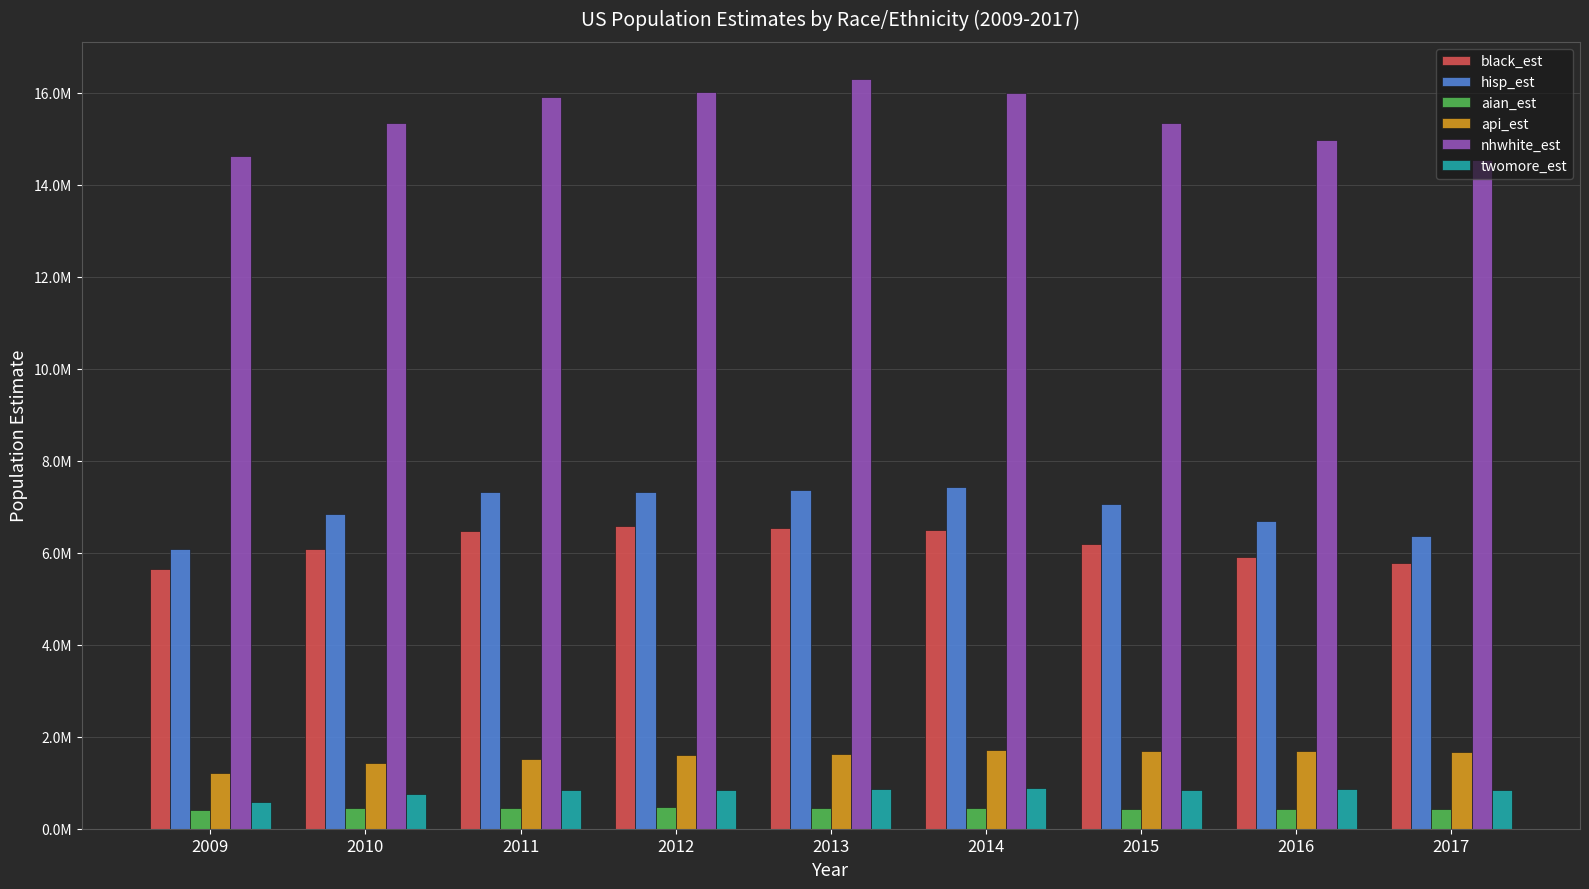

Which series changed the most between 2014 and 2017?

nhwhite_est